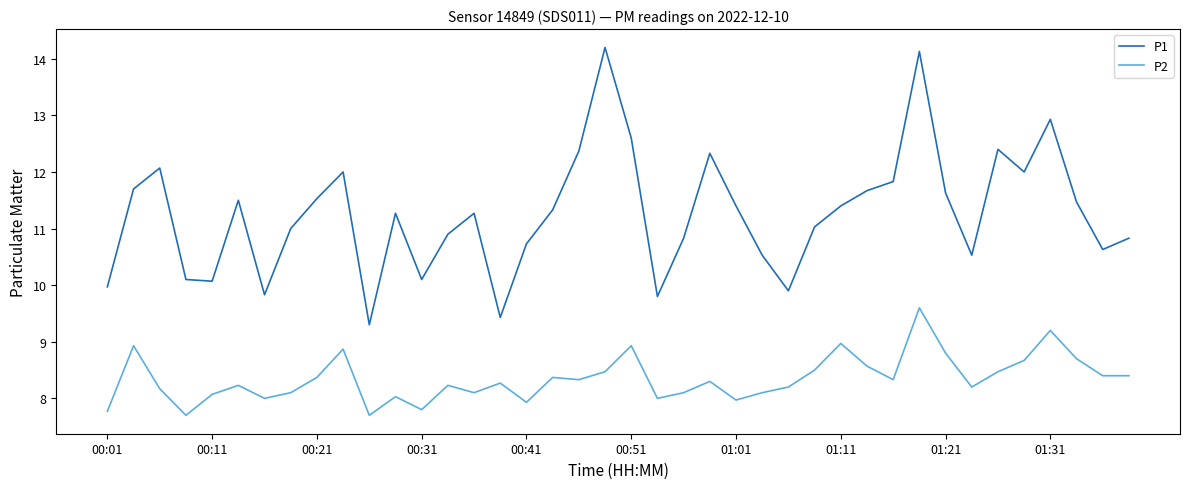

Rank the series by their maximum value, from lowest to highest.

P2, P1